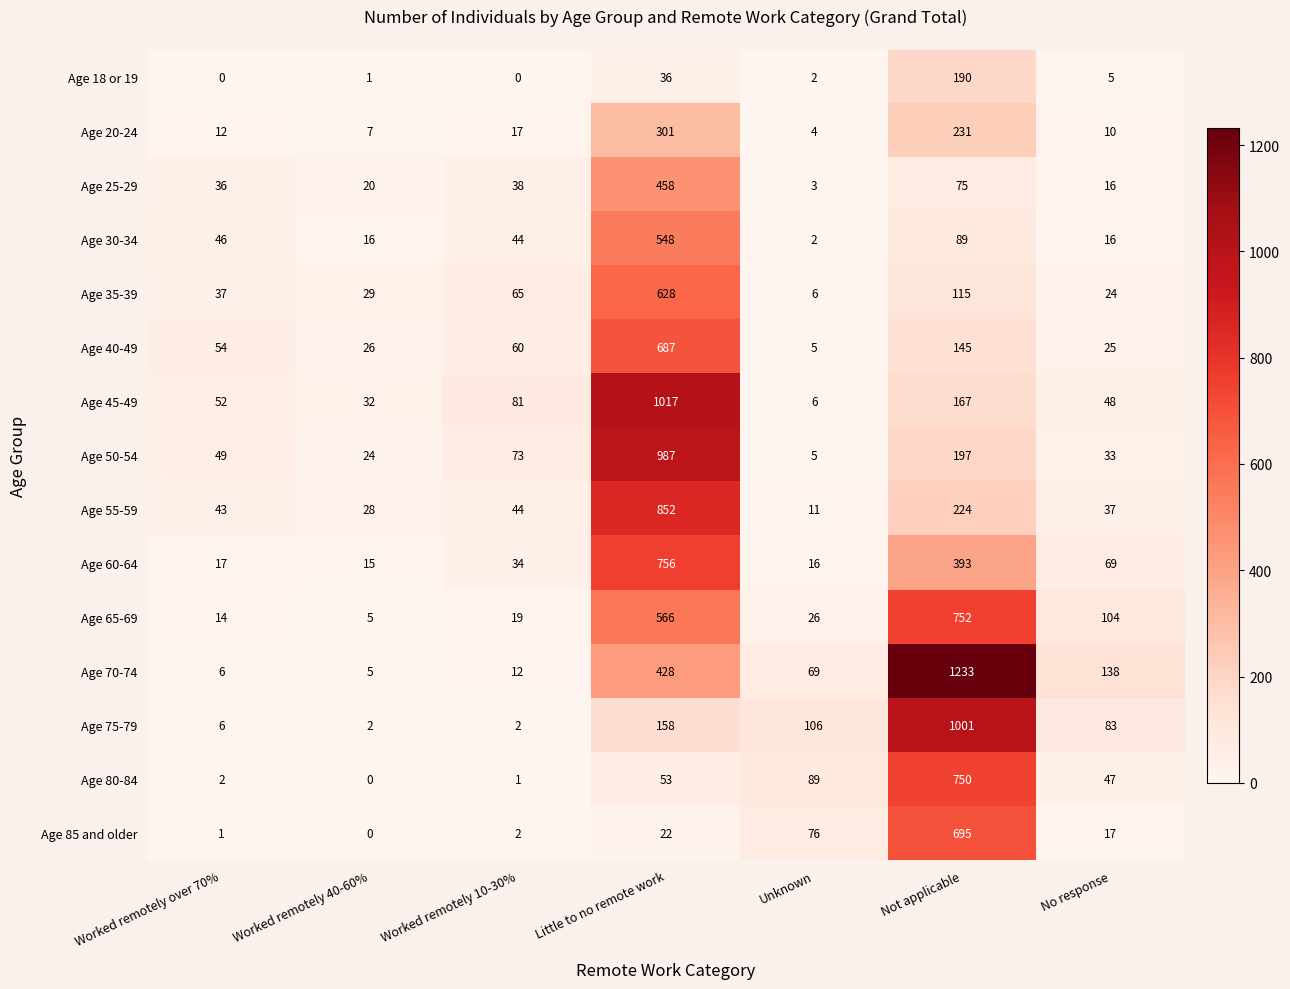

True or false: Age 45-49 has a value of 167 at Not applicable.

True